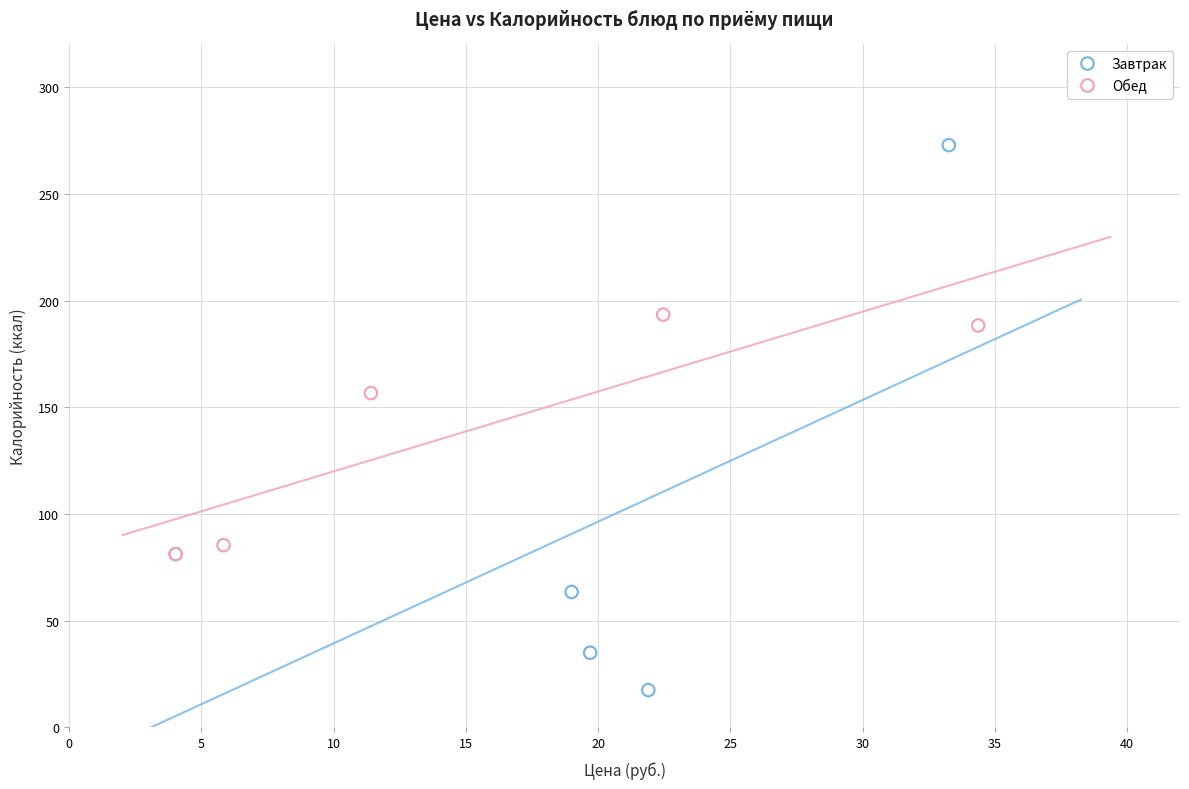

Which series contains the lowest Y value?

Завтрак